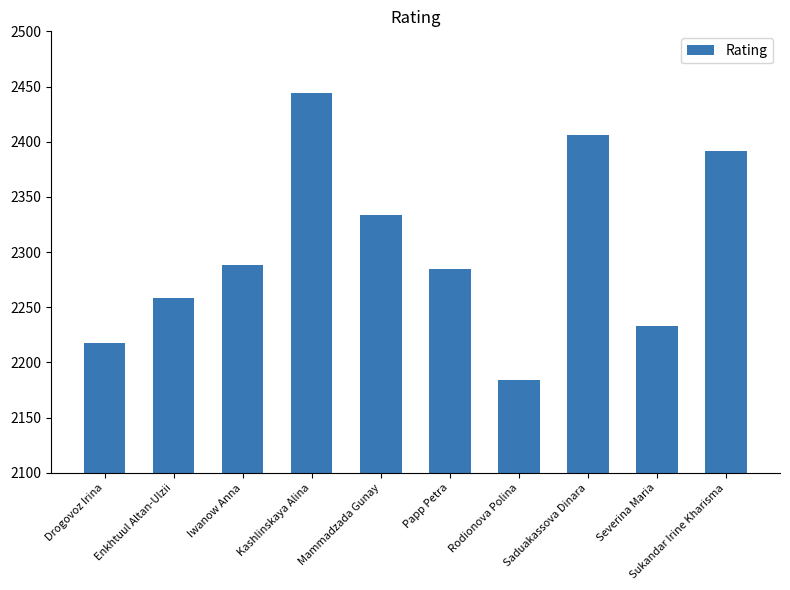

Count the number of data series in this chart.

1